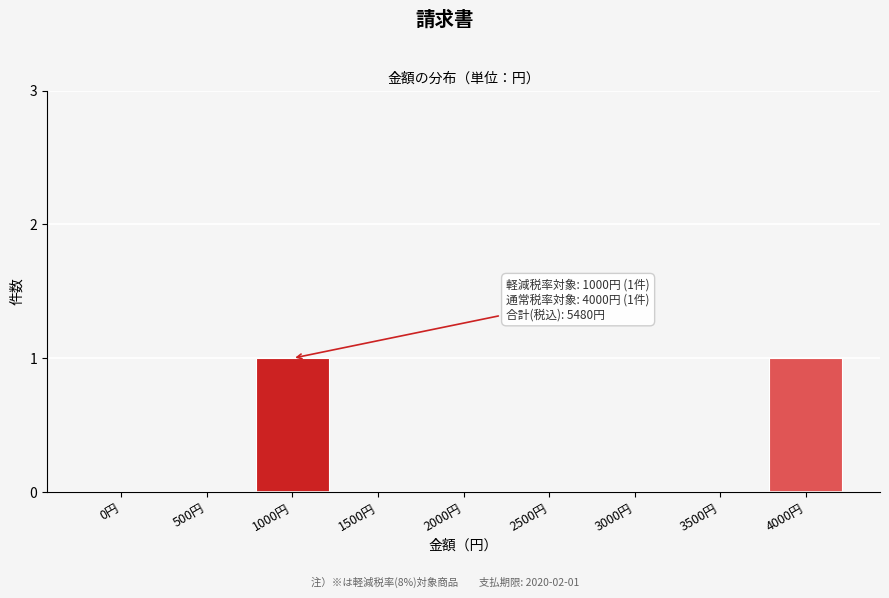

Reading left to right, extract all data points from this chart.

0円=0	500円=0	1000円=1	1500円=0	2000円=0	2500円=0	3000円=0	3500円=0	4000円=1